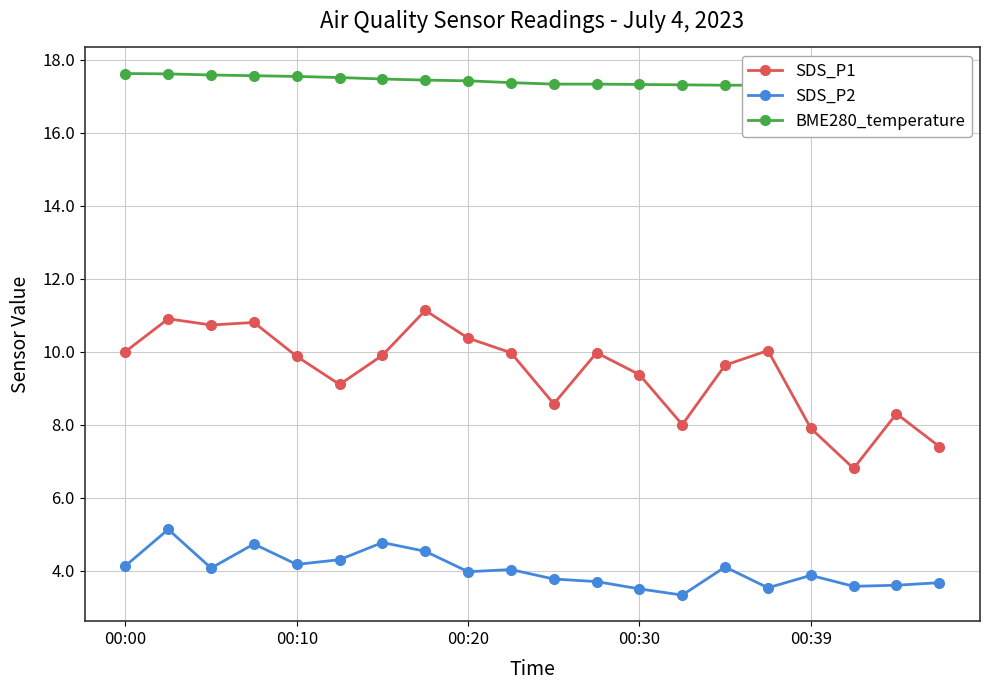

At which label does SDS_P1 first exceed 9?

00:00